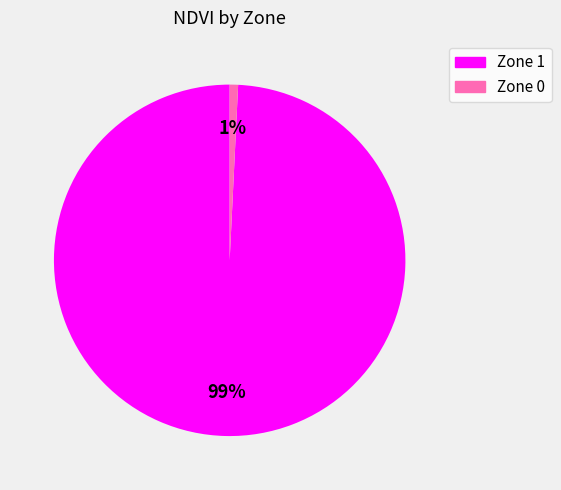

Which slice is the largest?

Zone 1